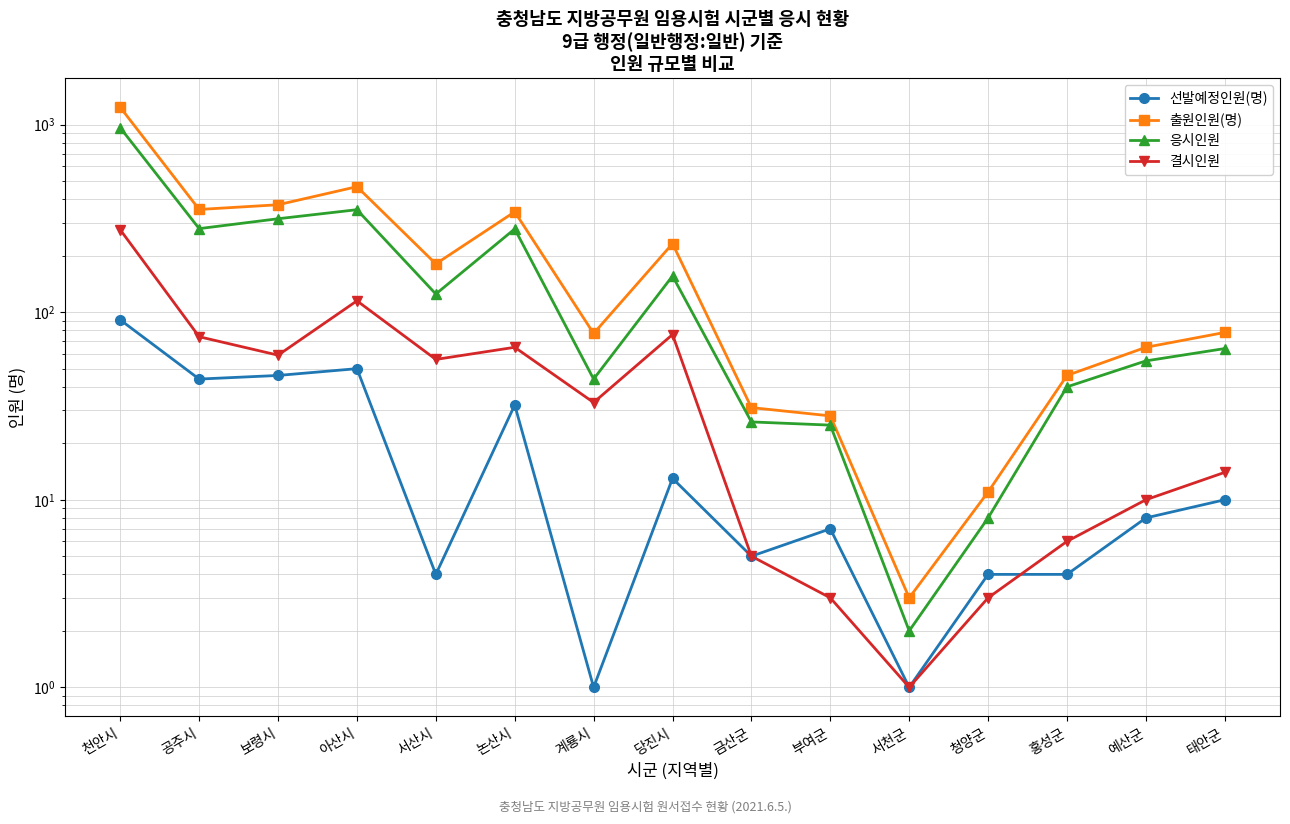

What is the highest value of the 출원인원(명) series?

1237